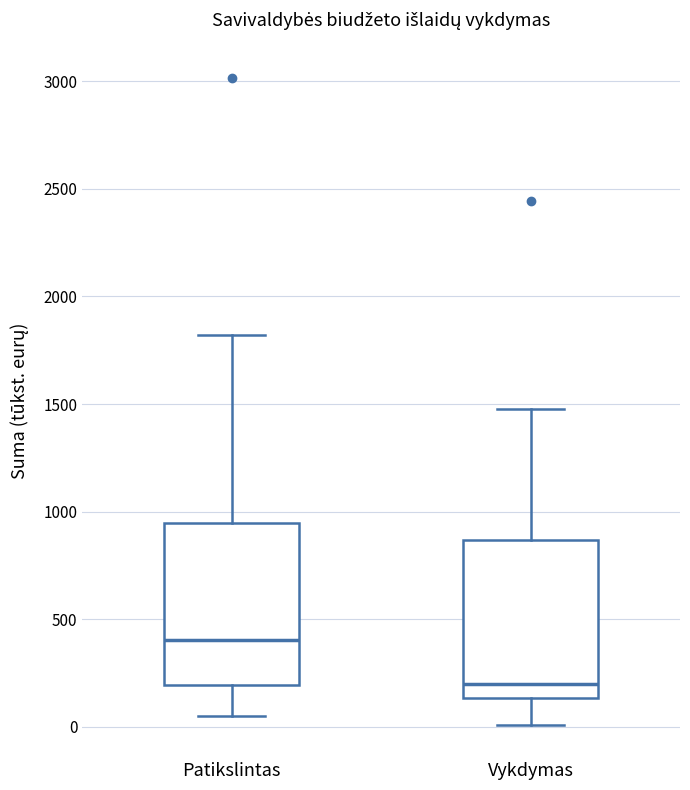

Where does the median line of the box for Vykdymas sit on the y-axis? The values are not printed on the chart, so give them approximately, as read against the axis.

200